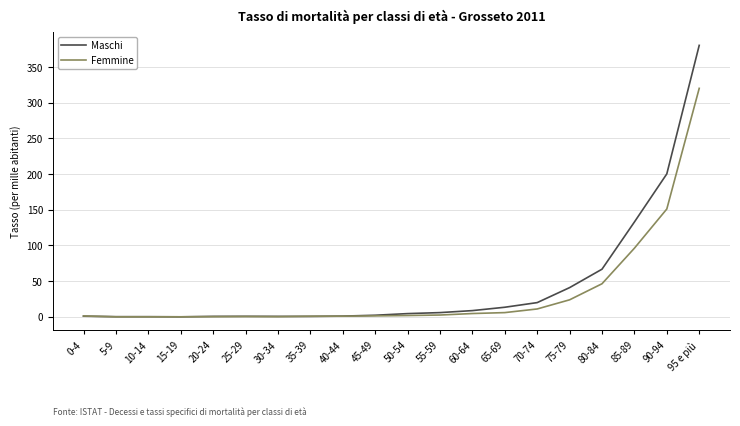

True or false: Maschi has a value of 0.6 at 35-39.

True